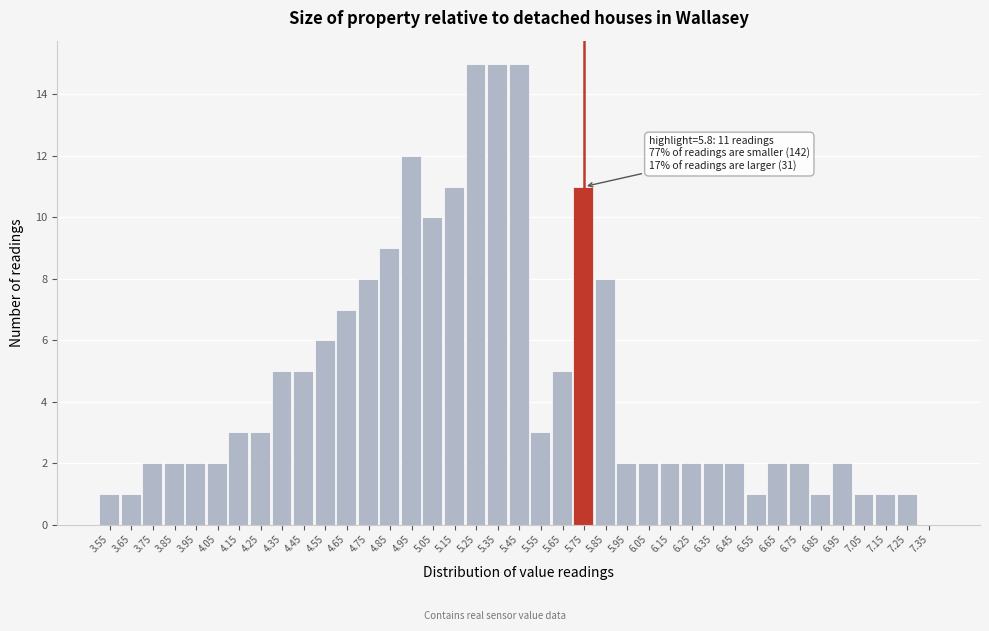

What is the change in value from 4.75 to 6.05?

-6